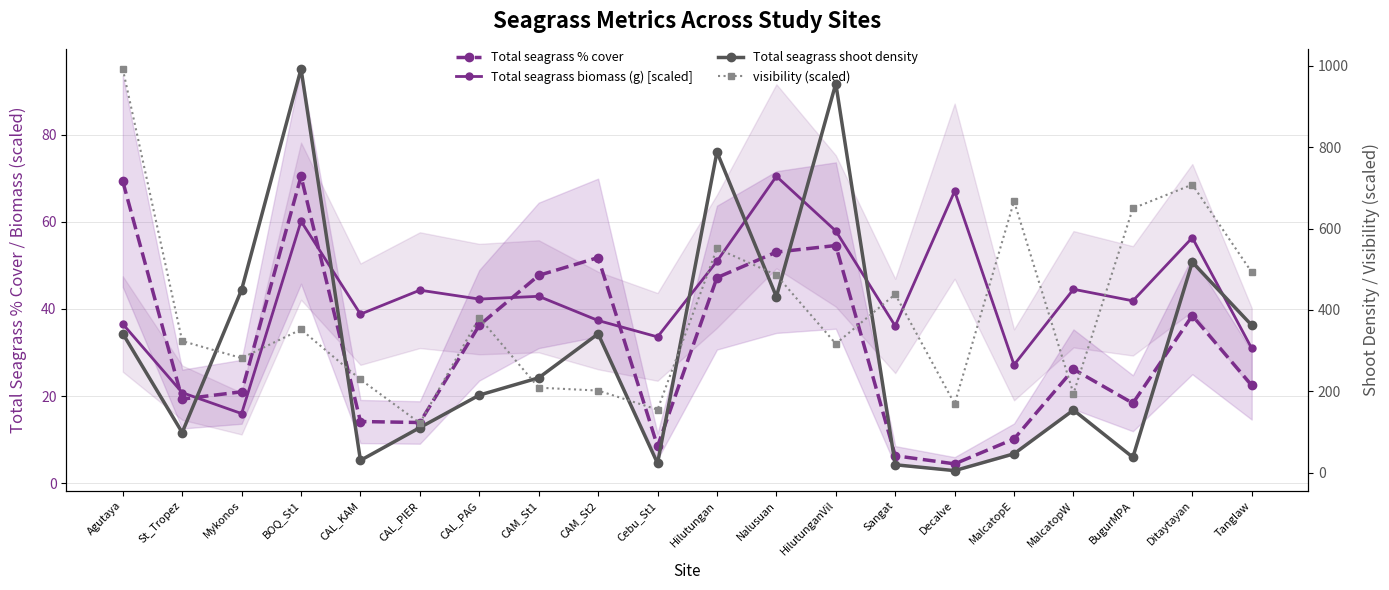

At which category is the sum across all series the highest?

BOQ_St1